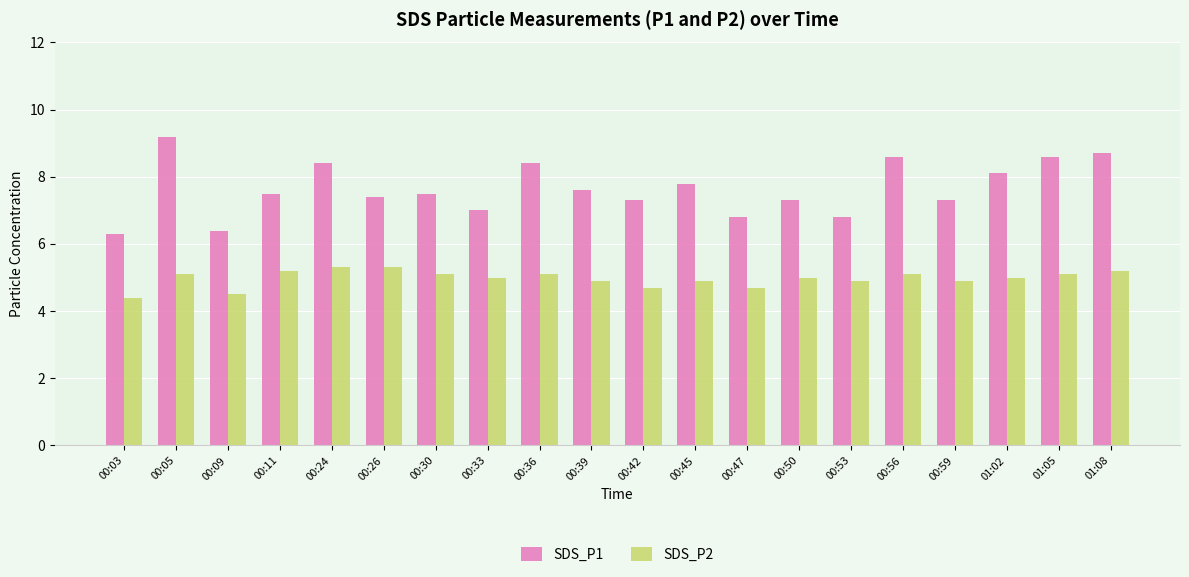

The value of SDS_P1 at 01:02 is 12.6. True or false?

False